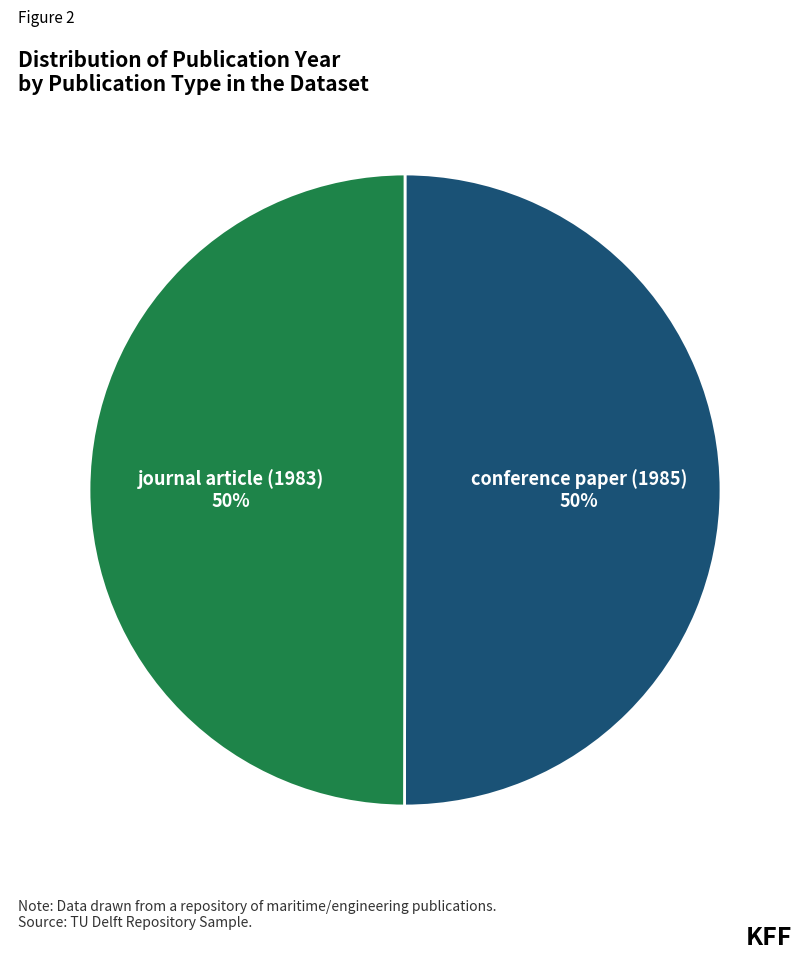

To the nearest percent, what percentage of the pie is conference paper (1985)?

50%